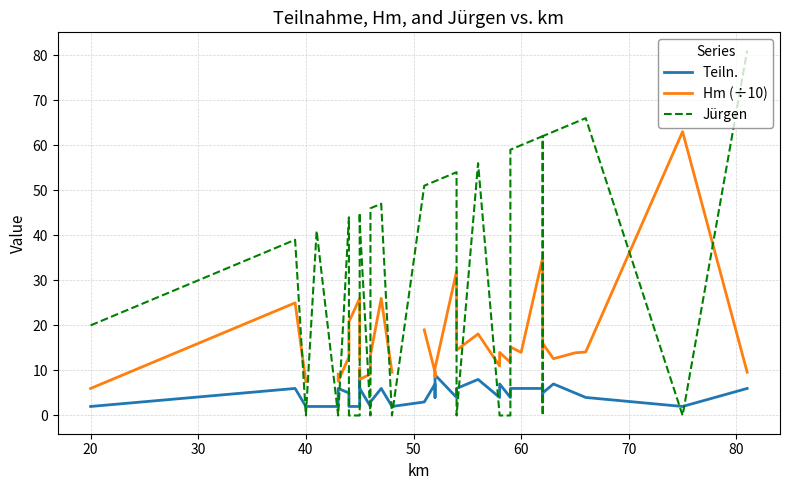

How many interior local valleys does the Hm (÷10) series have?

9